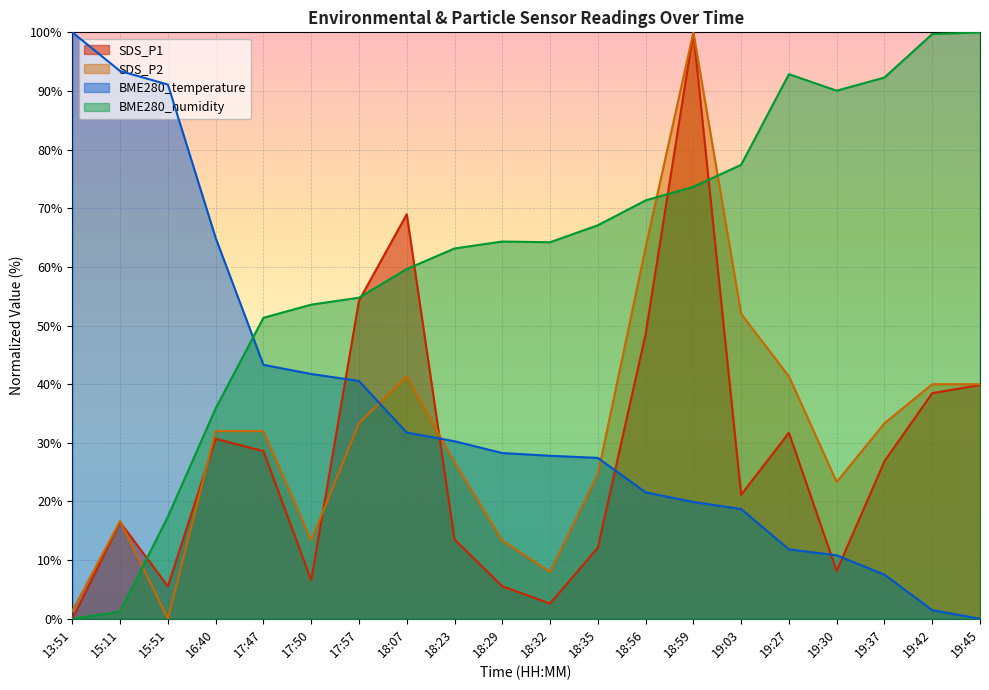

How many times do SDS_P2 and BME280_humidity cross each other?

3